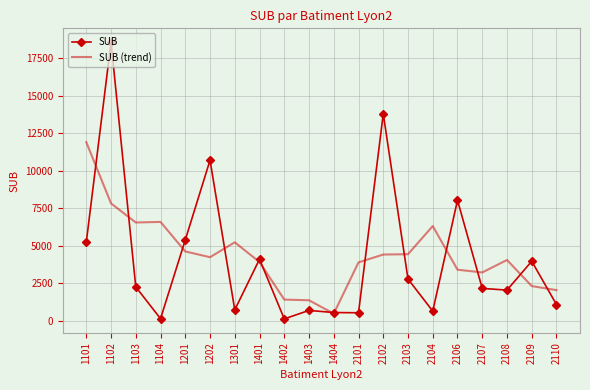

What are all the series names shown in the legend?

SUB, SUB (trend)